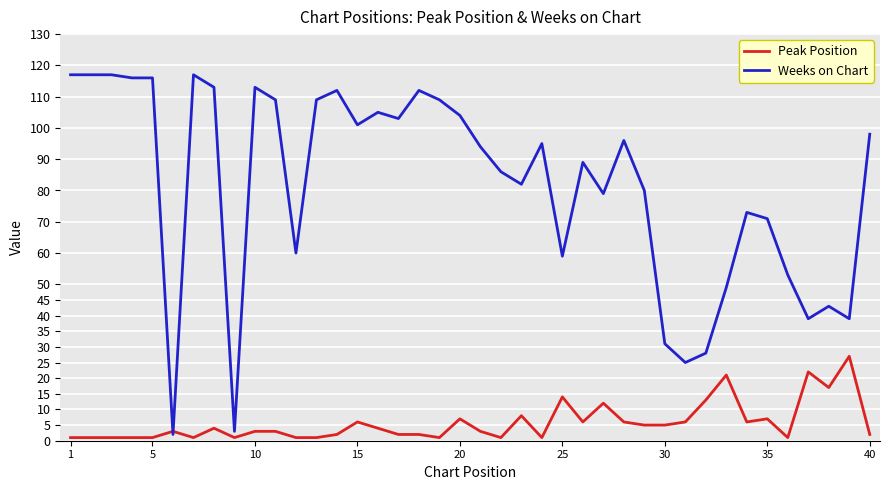

Which series has the largest total across all categories?

Weeks on Chart